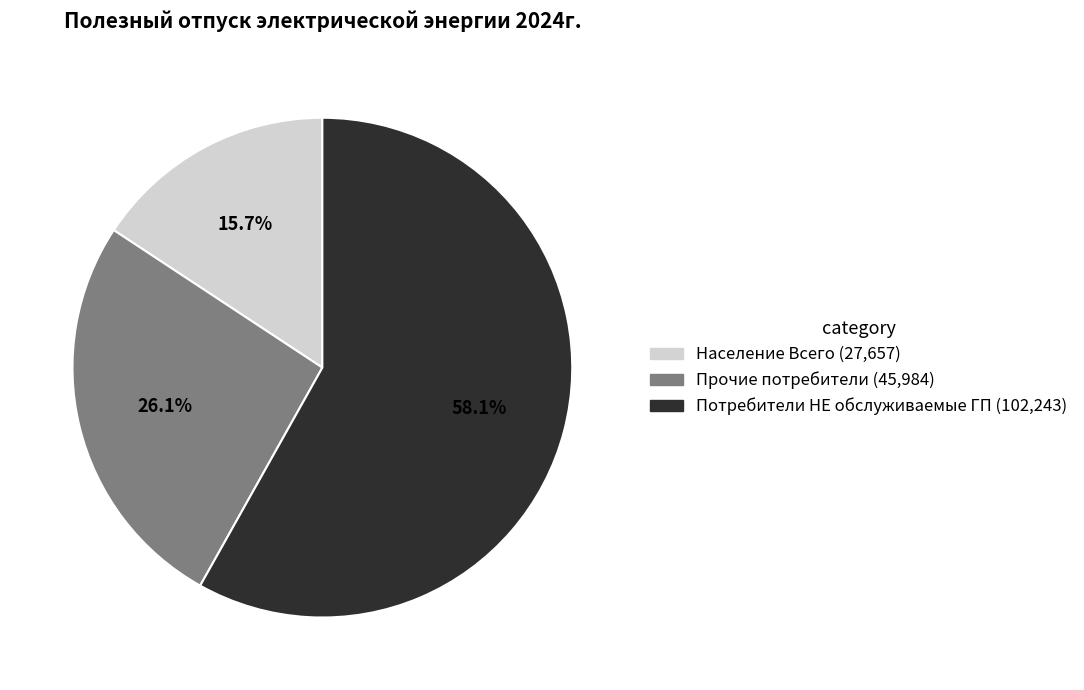

Which slice is the largest?

Потребители НЕ обслуживаемые ГП